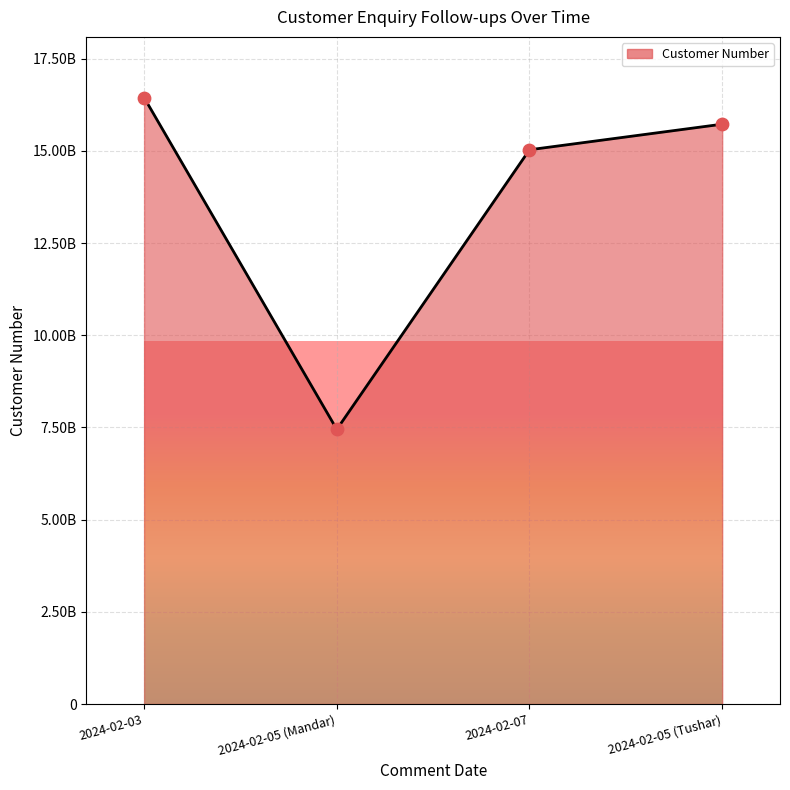

Is this an area chart (filled region under the line)?

Yes